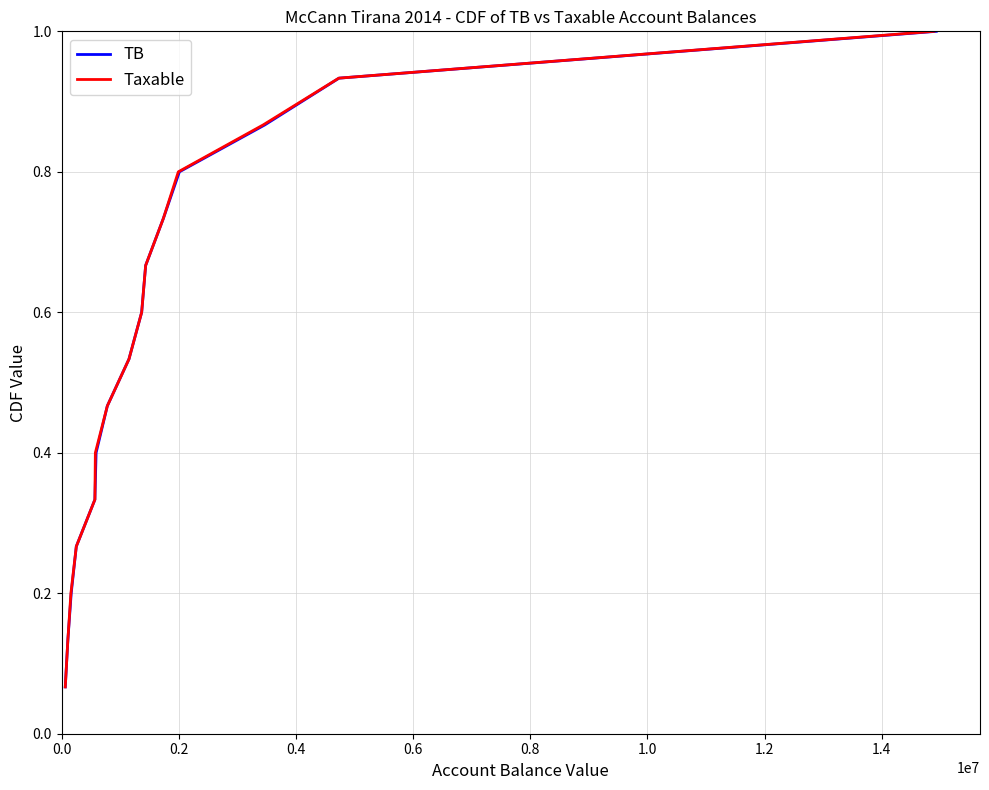

True or false: Taxable and TB intersect in this chart.

False